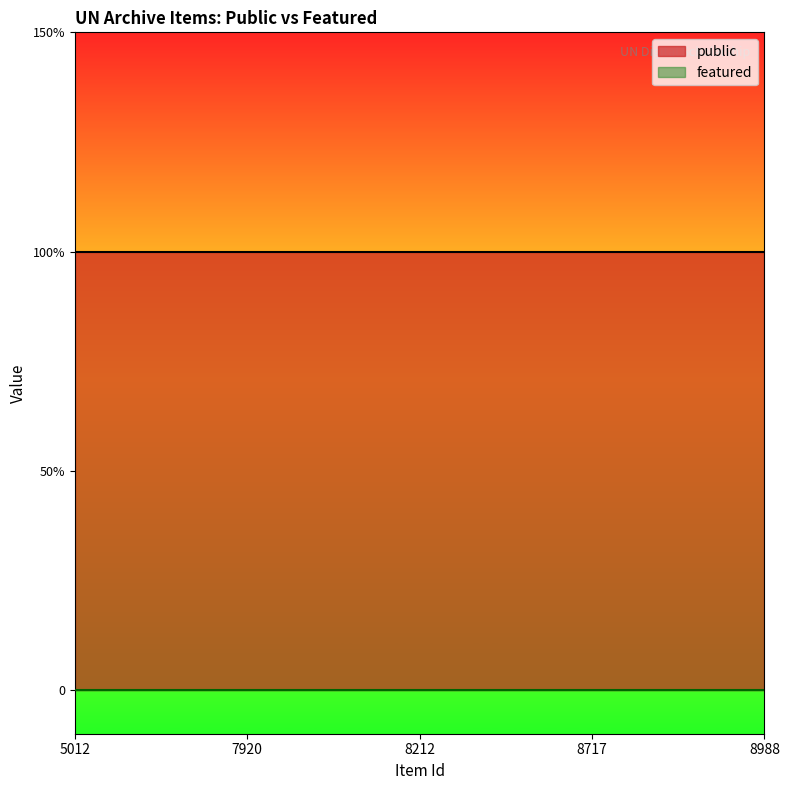

How many categories are shown in the chart?

5